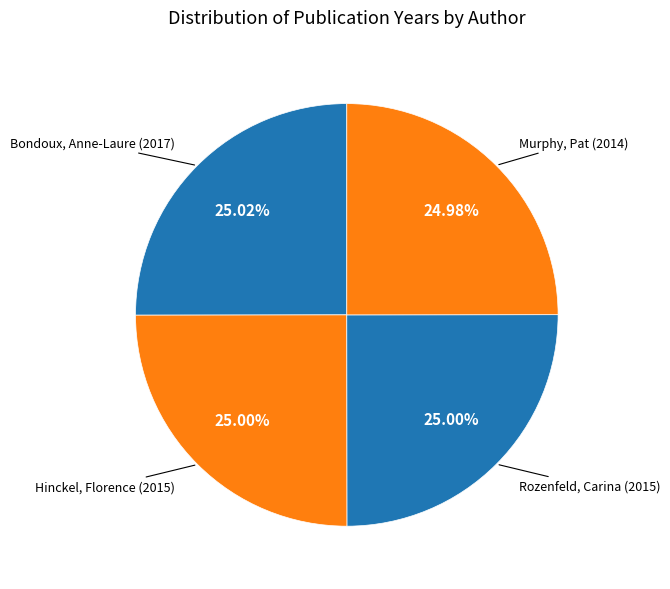

Count the number of slices in the pie.

4